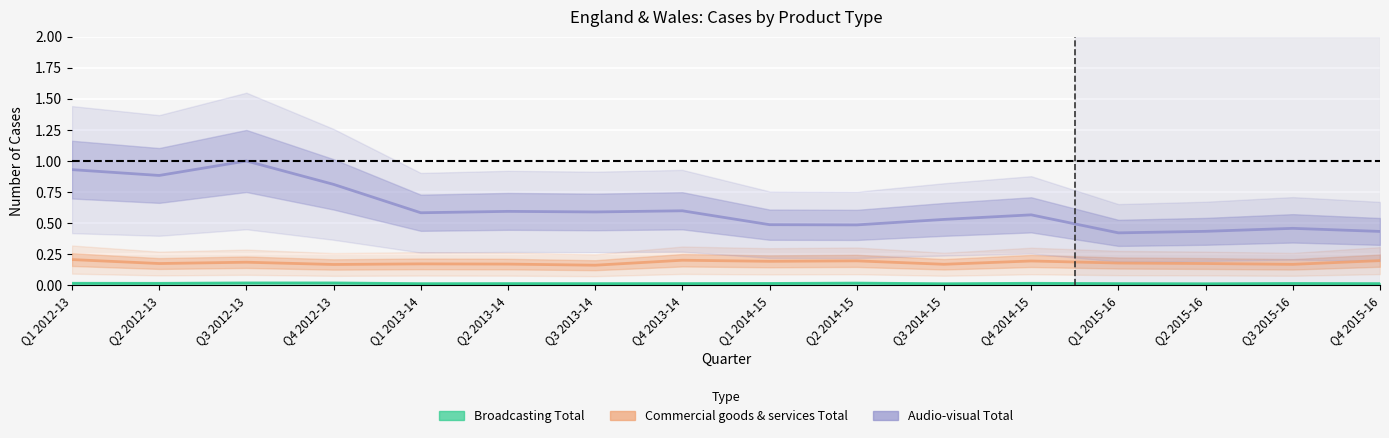

What is the sum of all Broadcasting Total values?

0.2